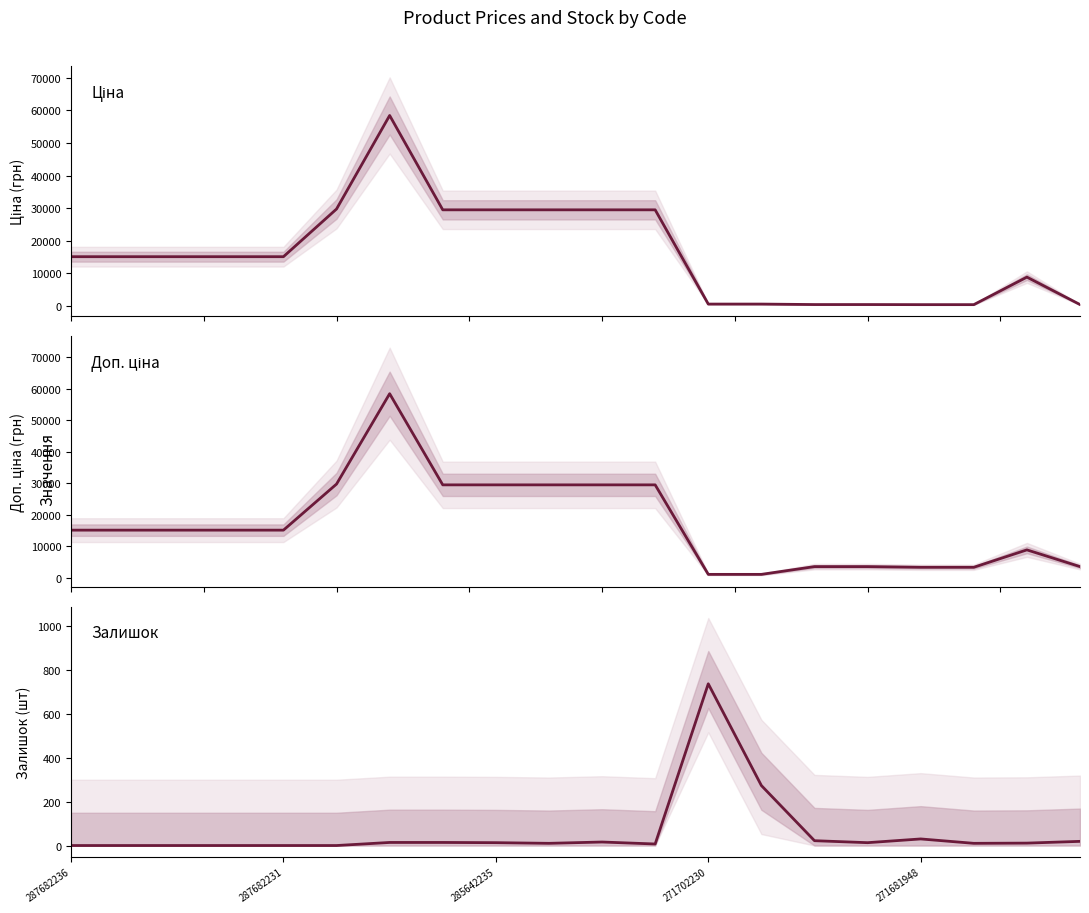

What are all the series names shown in the legend?

Ціна, Доп. ціна, Залишок